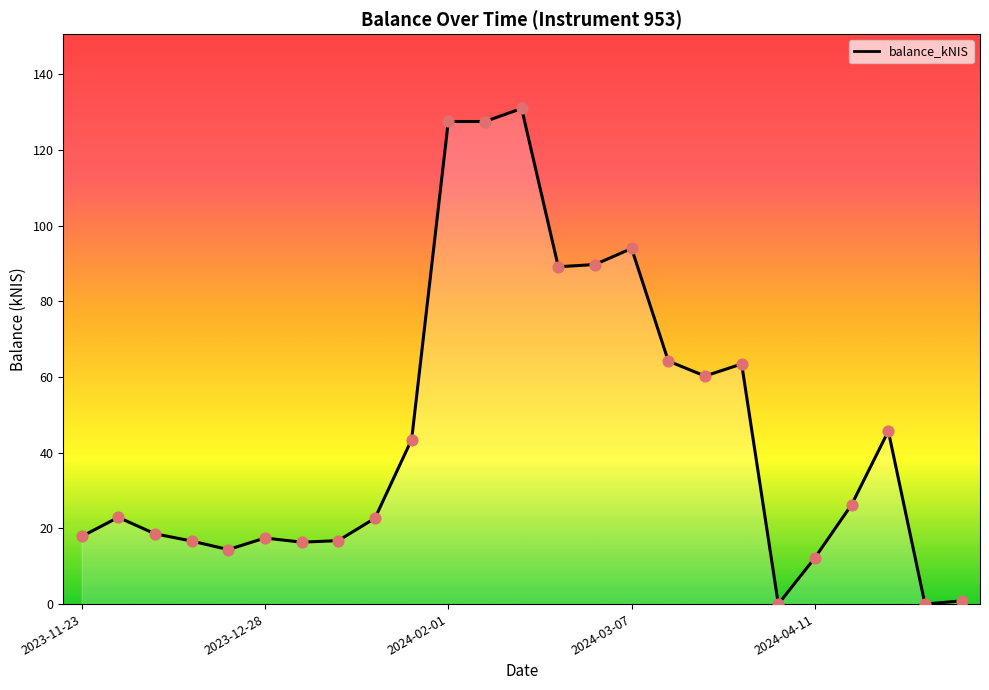

What is the difference between the maximum and minimum values?

130.9